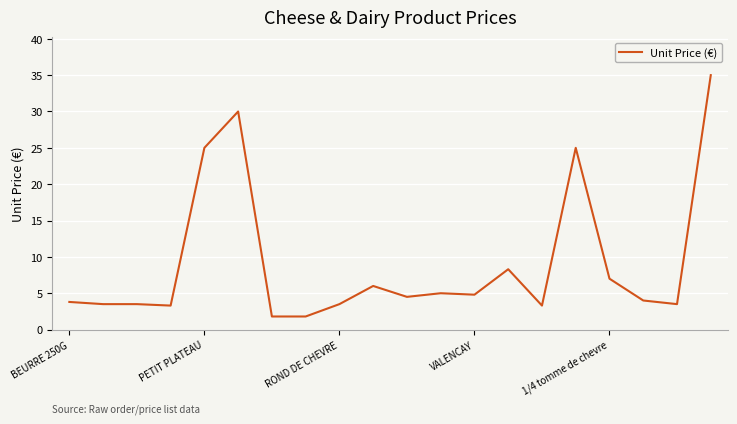

What is the difference between the second highest and minimum values?

28.2